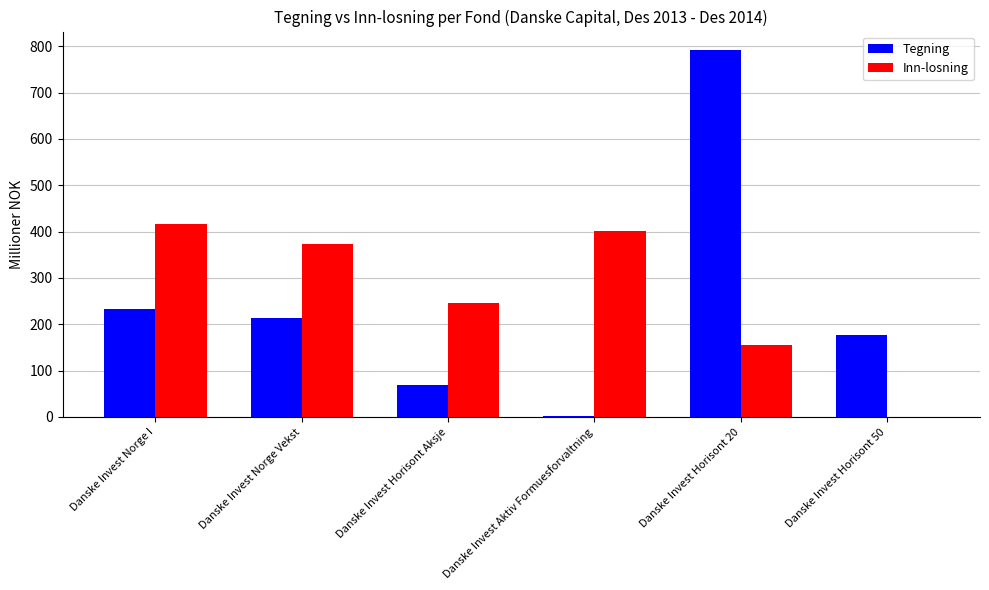

What is the sum of all Inn-losning values?

1593